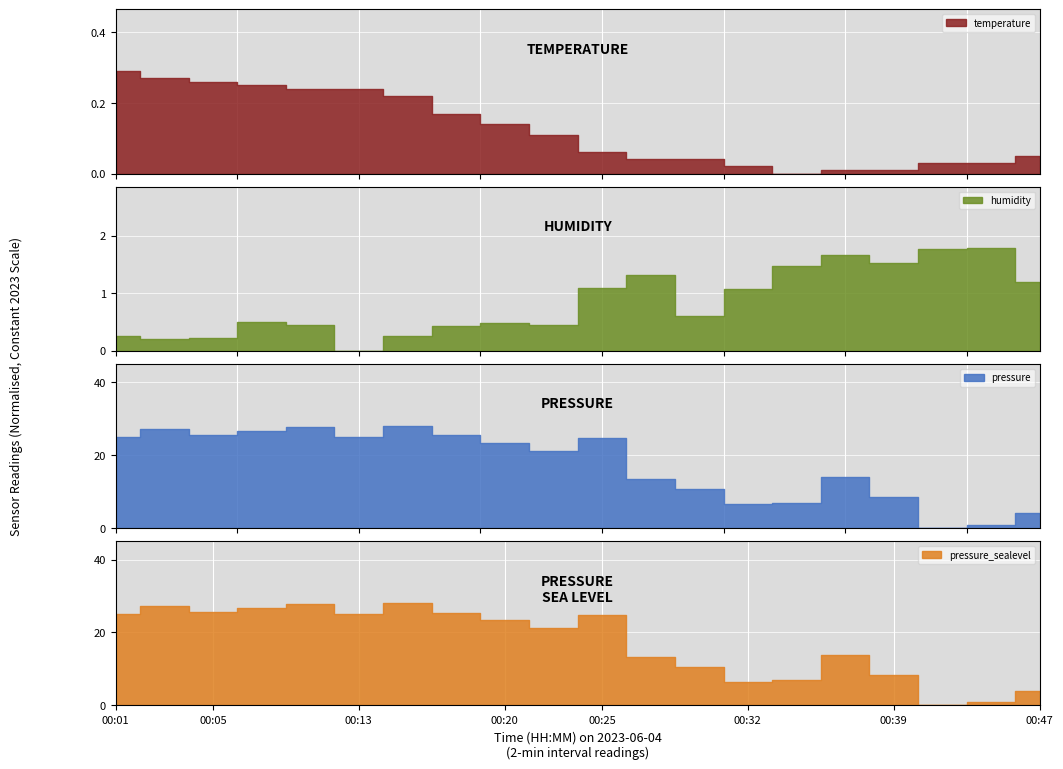

How many interior local valleys does the pressure series have?

5